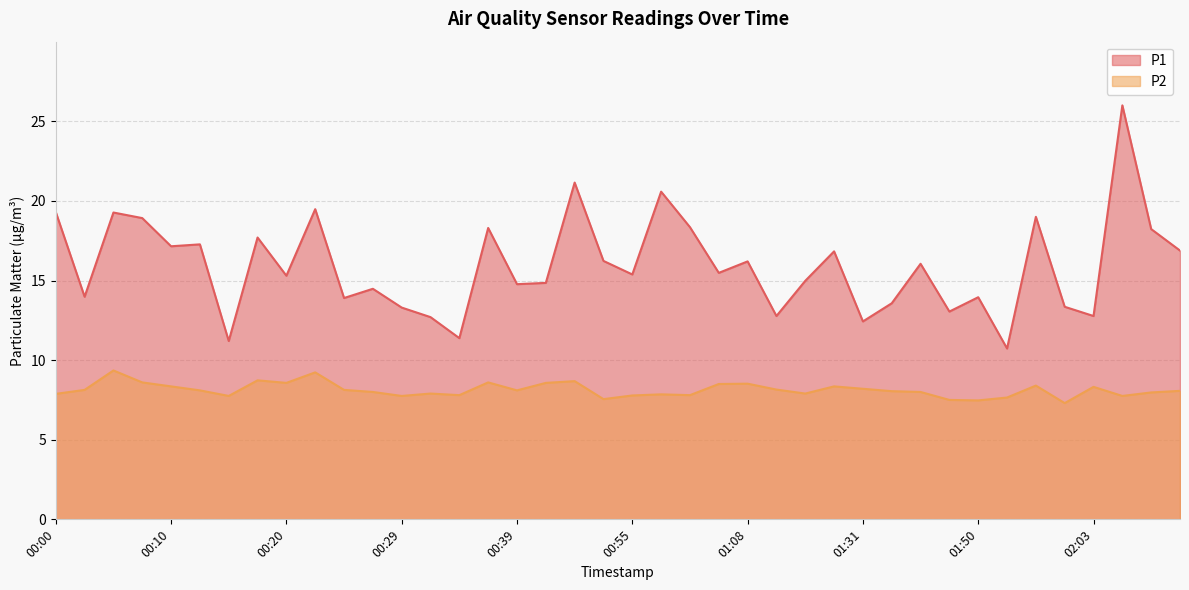

True or false: P2 has more than 2 points higher than both neighbors.

True